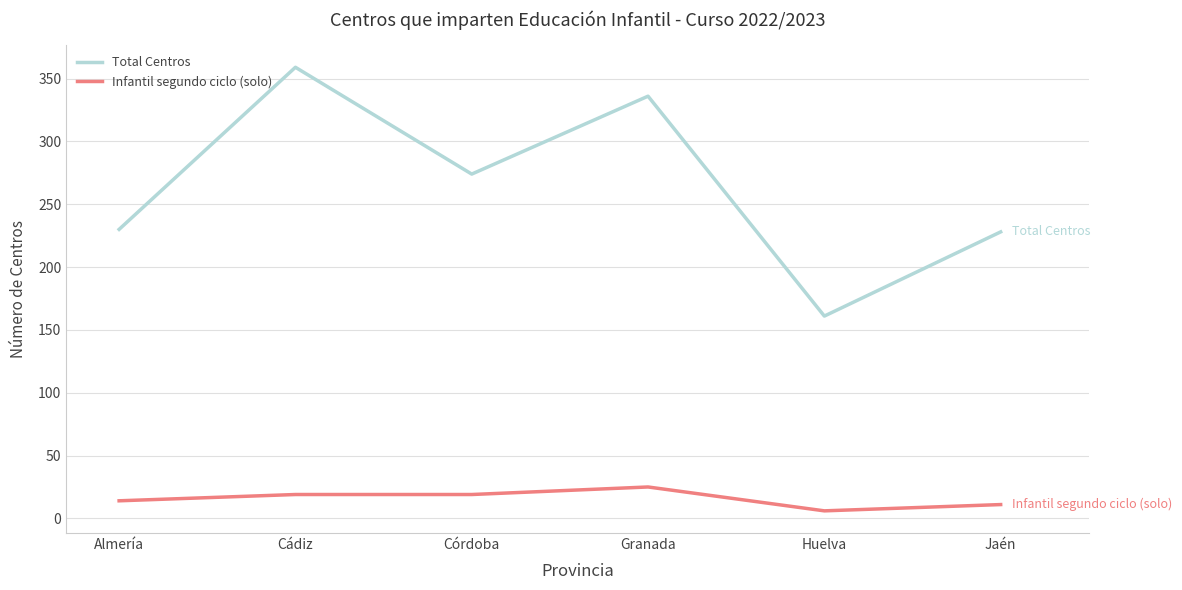

Read the Infantil segundo ciclo (solo) value at Jaén.

11